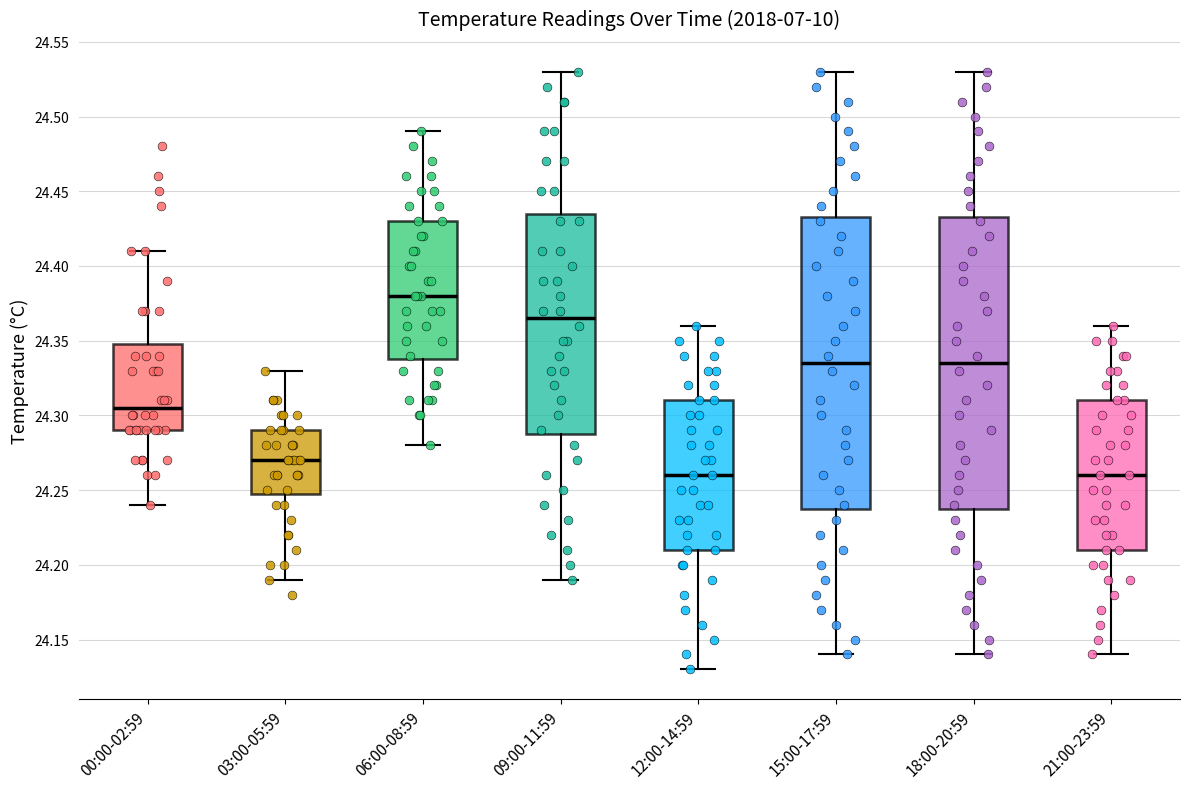

Which box's median line is the highest?

06:00-08:59